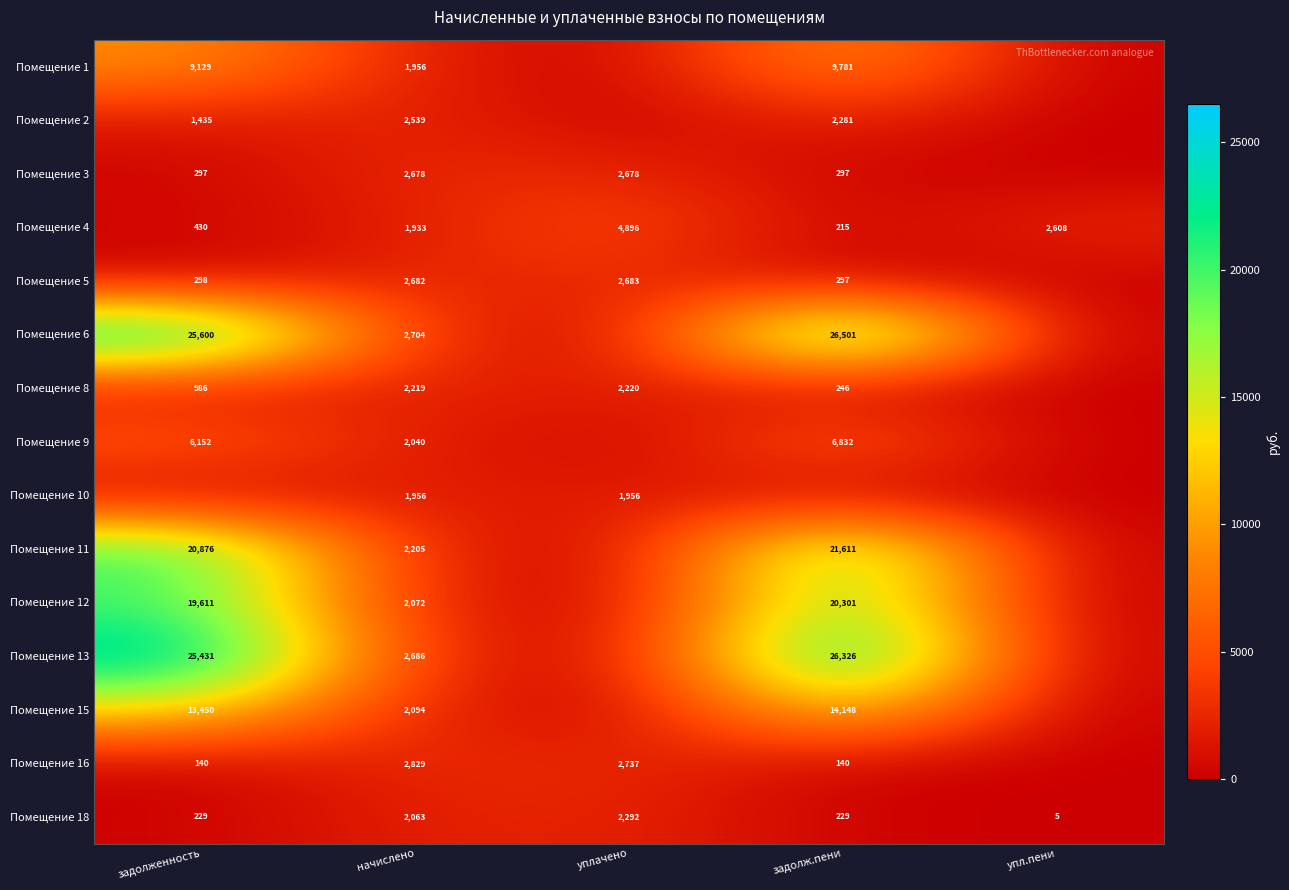

What is the spread (max minus min) of values at начислено?

896